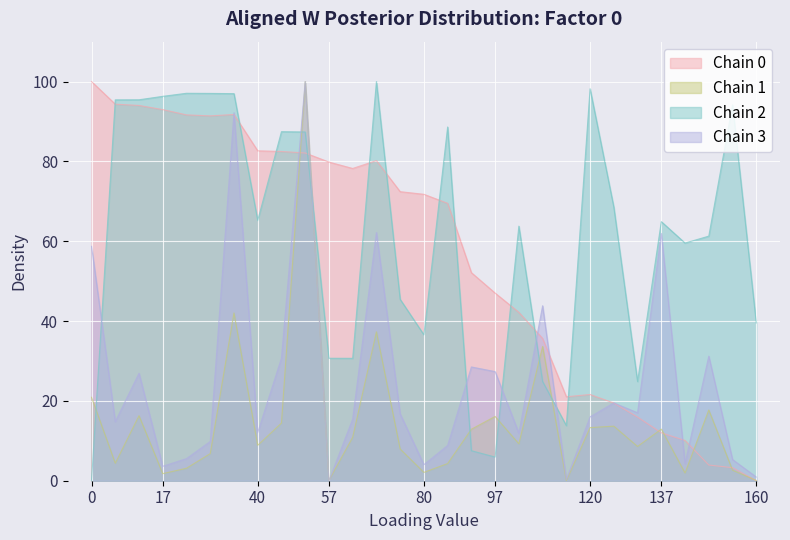

What is the value of the Chain 2 point at the 24th from the left?

24.9